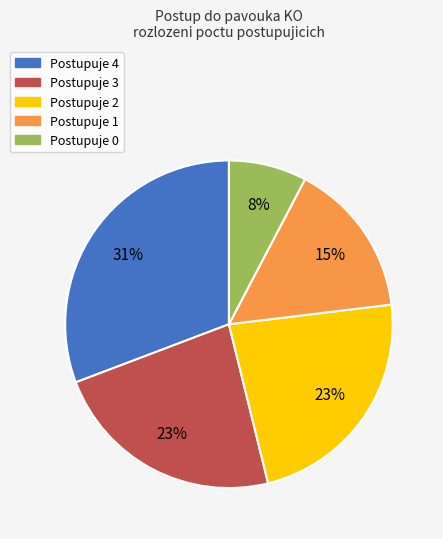

What is the smallest slice in the pie chart?

Postupuje 0